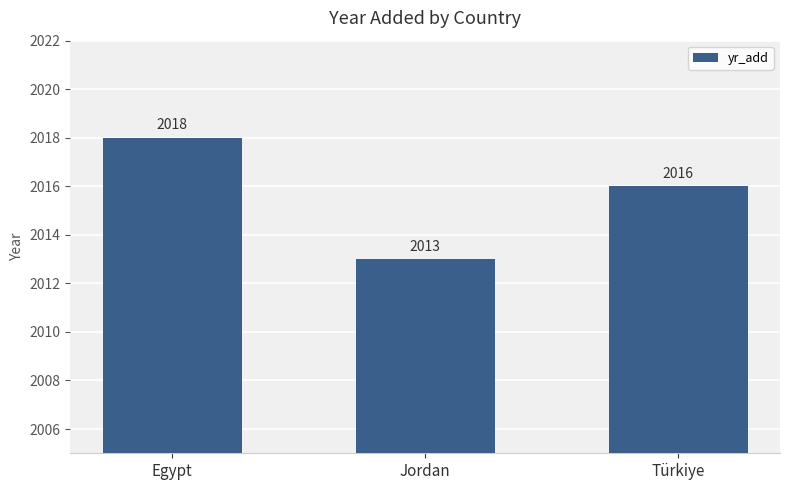

What is the difference between the maximum and second lowest values?

2